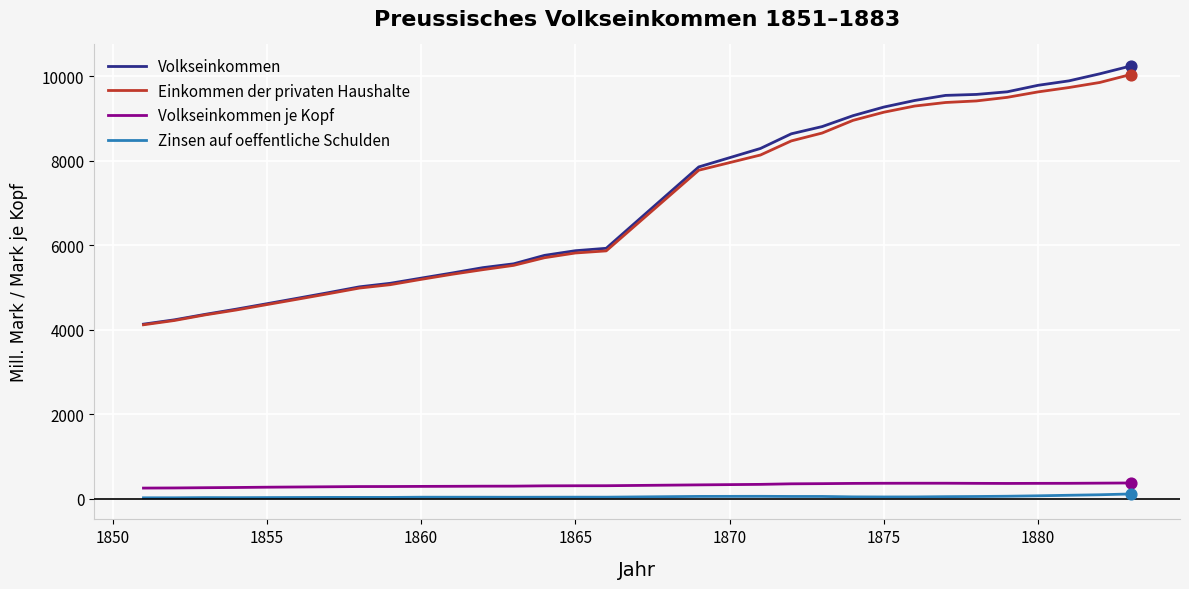

At how many categories does at least one series exceed 7051?

14